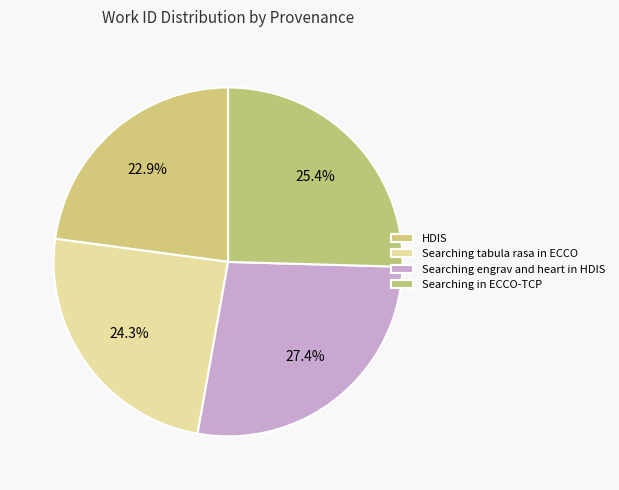

How many segments does this pie chart have?

4